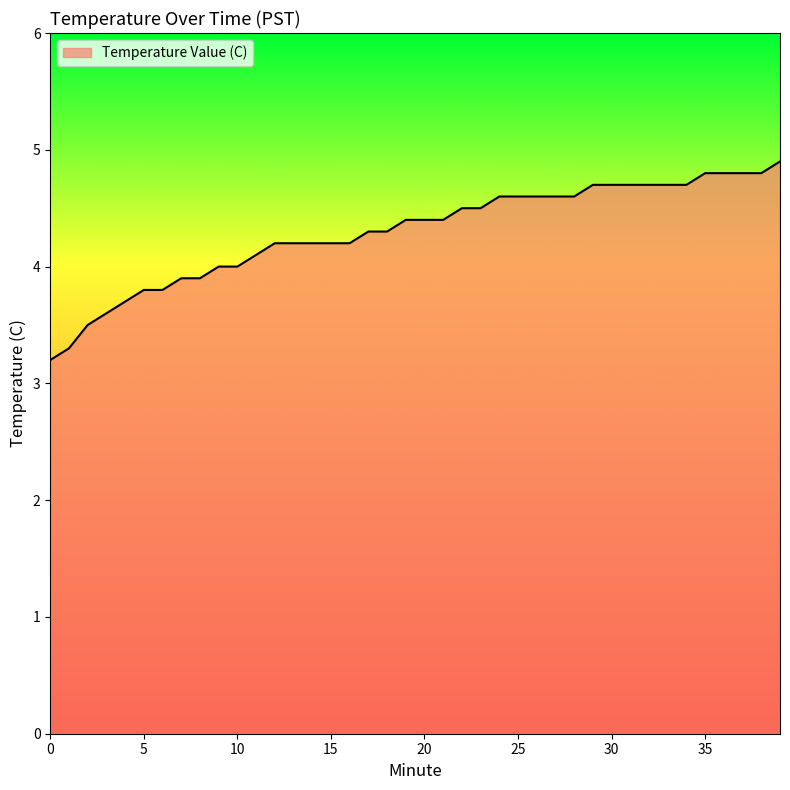

What is the sum of all values?

171.9